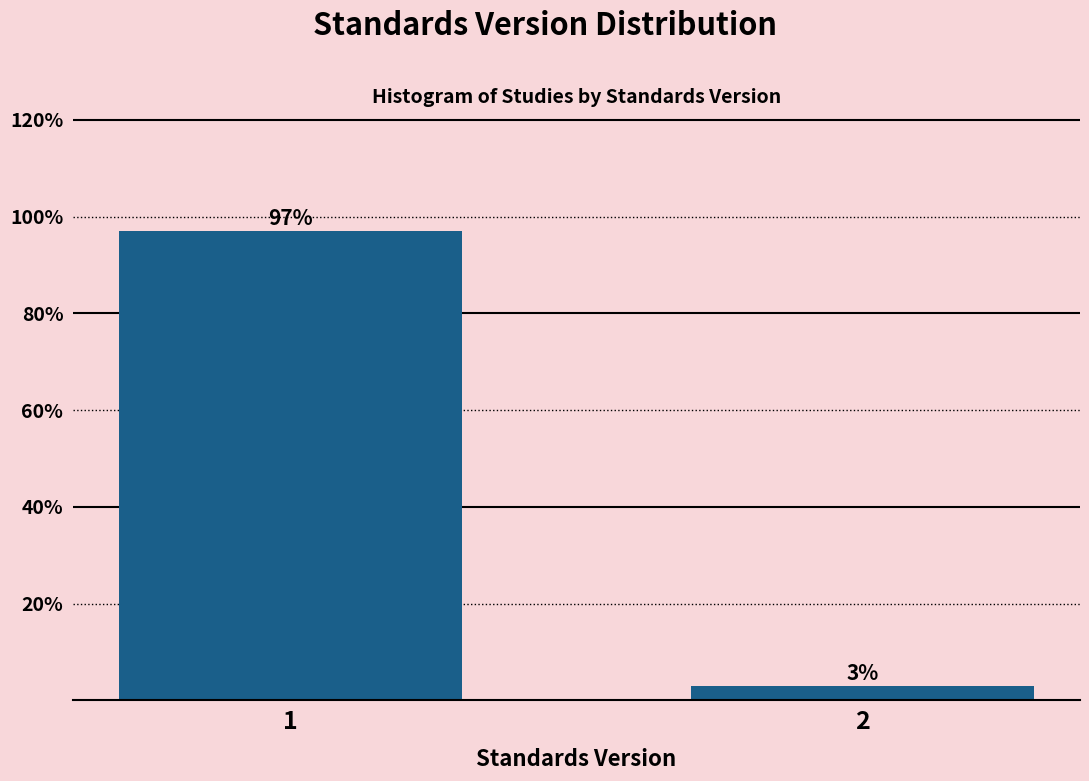

What is the sum of all values?

100.0